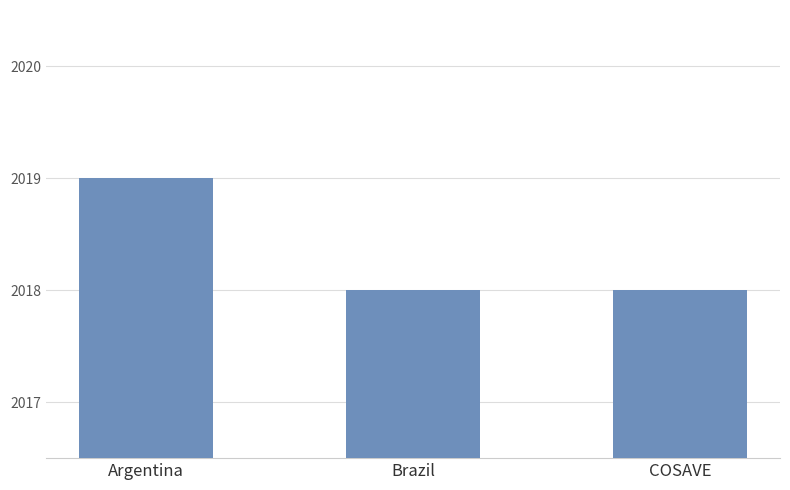

What is the smallest value displayed?

2018